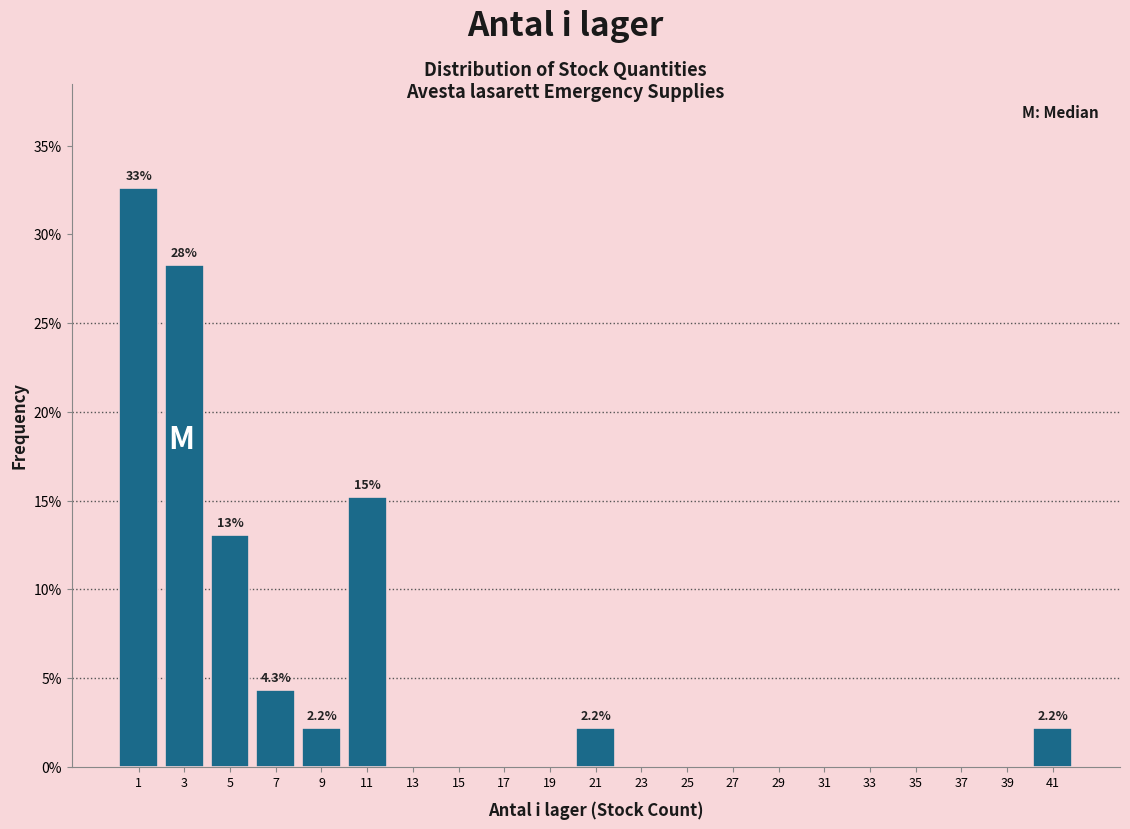

Which range on the x-axis has the tallest bar?

0 to 2